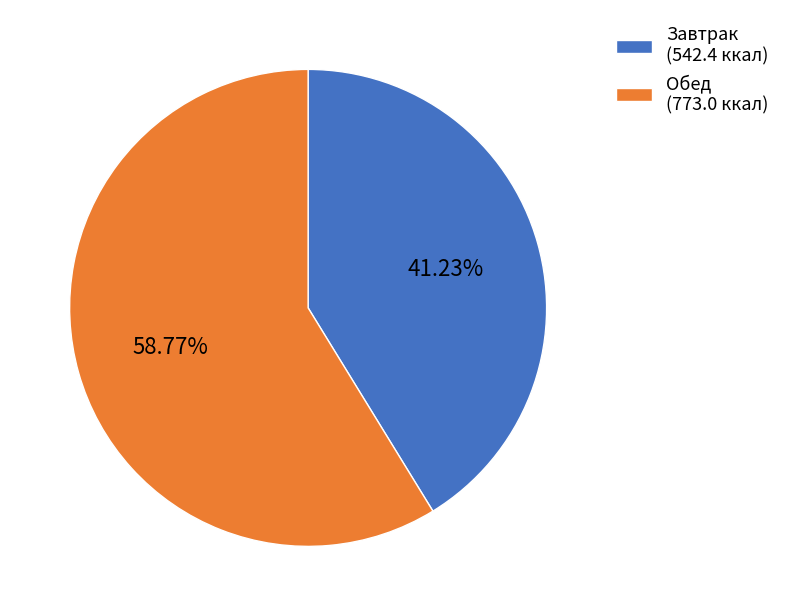

Approximately how many times larger is the value at Завтрак (542.4 ккал) compared to Обед (773.0 ккал)?

0.7